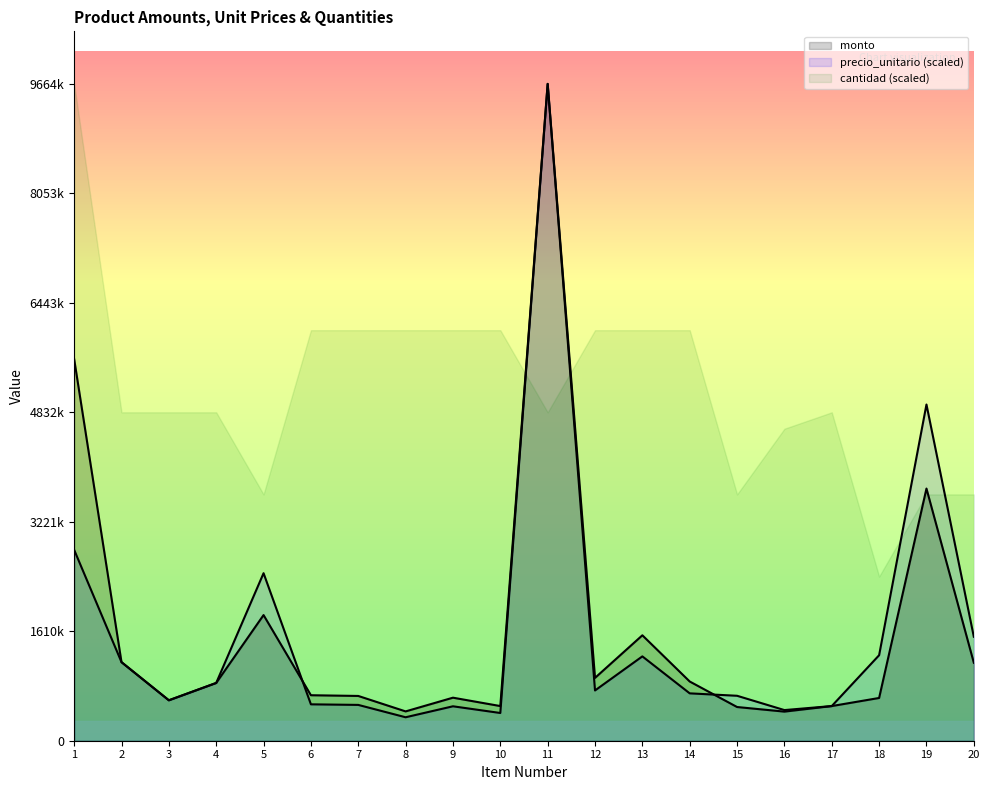

Reading left to right, list all the values displayed in this chart.

monto: 1=5616000	2=1156000	3=595000	4=850000	5=1848750	6=669400	7=658750	8=431400	9=633250	10=510000	11=9664520	12=924400	13=1551250	14=871250	15=495990	16=428298	17=510000	18=629000	19=3710250	20=1147500
precio_unitario: 1=2808000	2=1156000	3=595000	4=850000	5=2465000	6=535520	7=527000	8=345120	9=506600	10=408000	11=9664520	12=739520	13=1241000	14=697000	15=661320	16=450840	17=510000	18=1258000	19=4947000	20=1530000